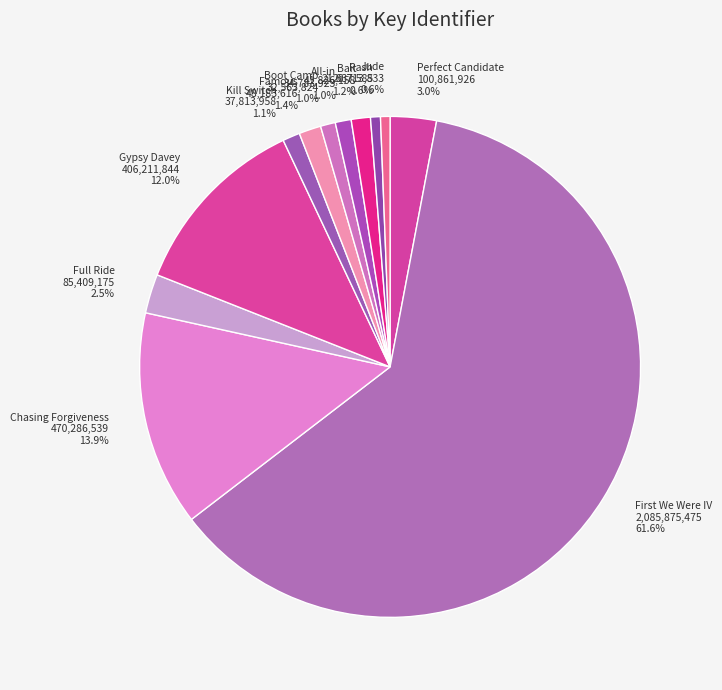

Which has a higher value, Kill Switch or Gypsy Davey?

Gypsy Davey